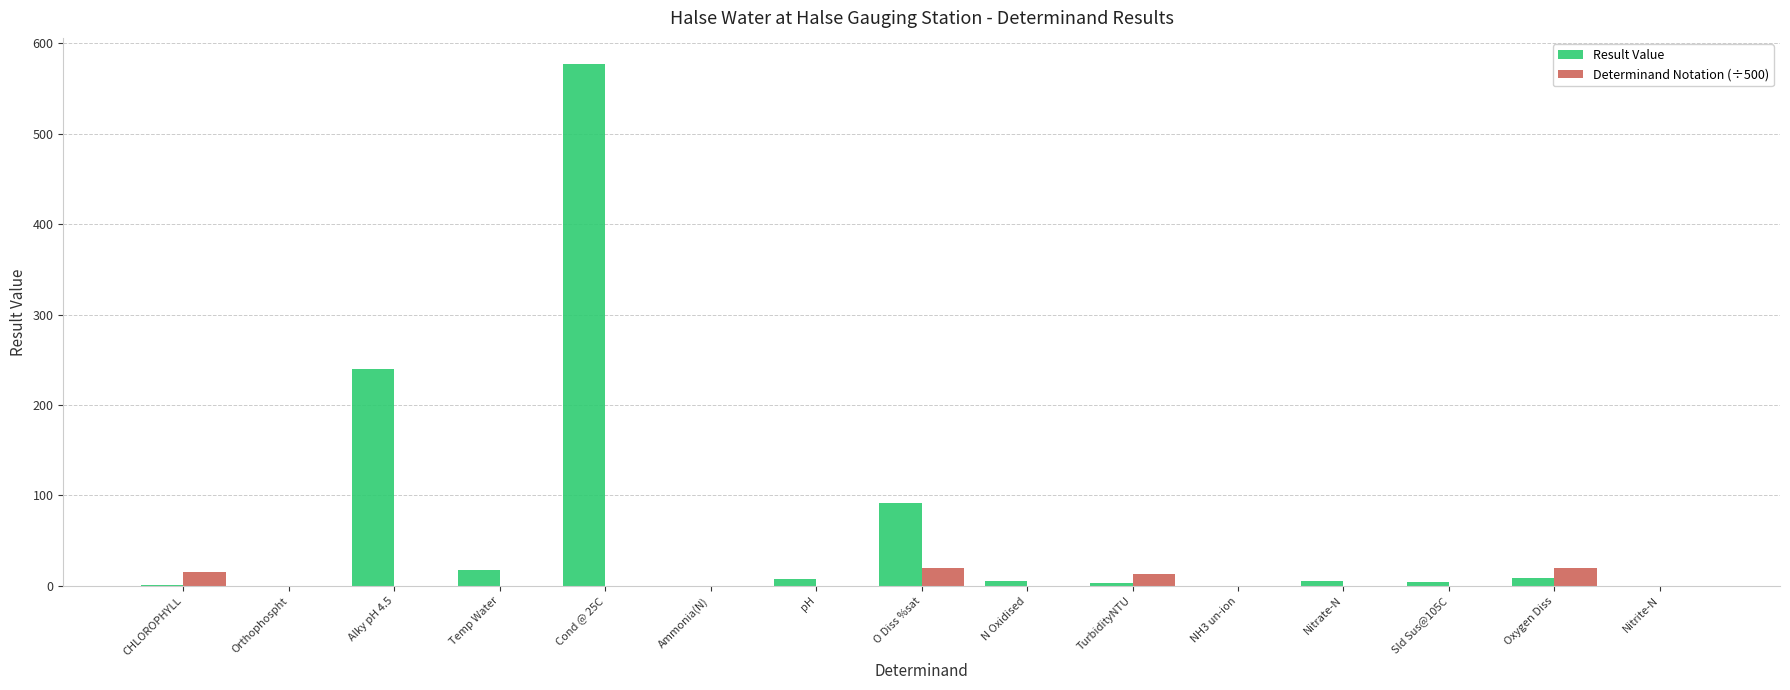

Which series has the largest total across all categories?

Result Value